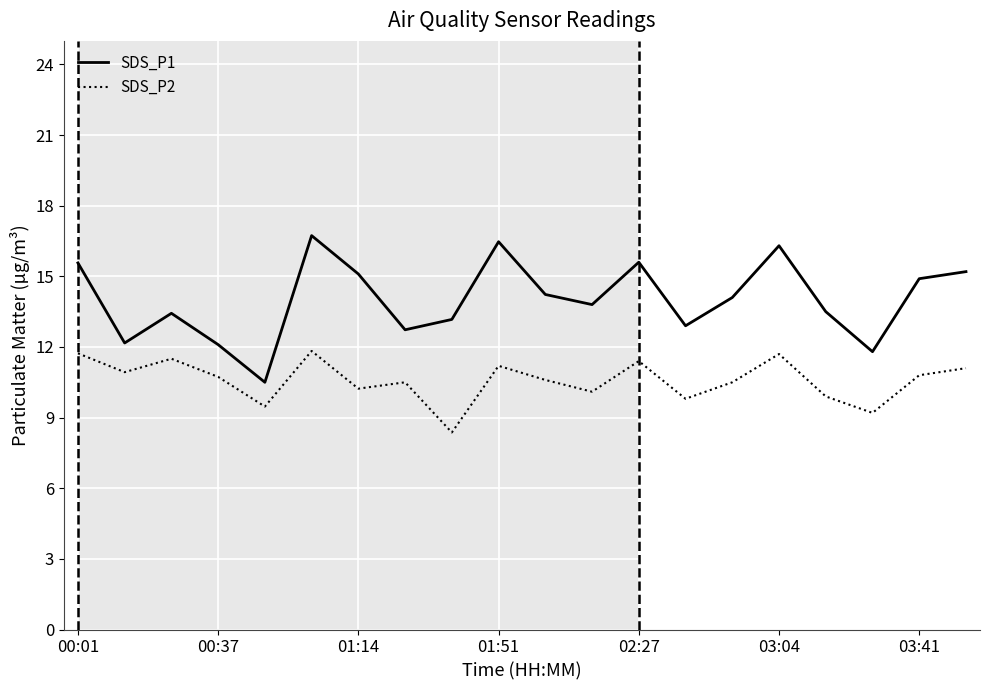

True or false: SDS_P2 and SDS_P1 intersect in this chart.

False